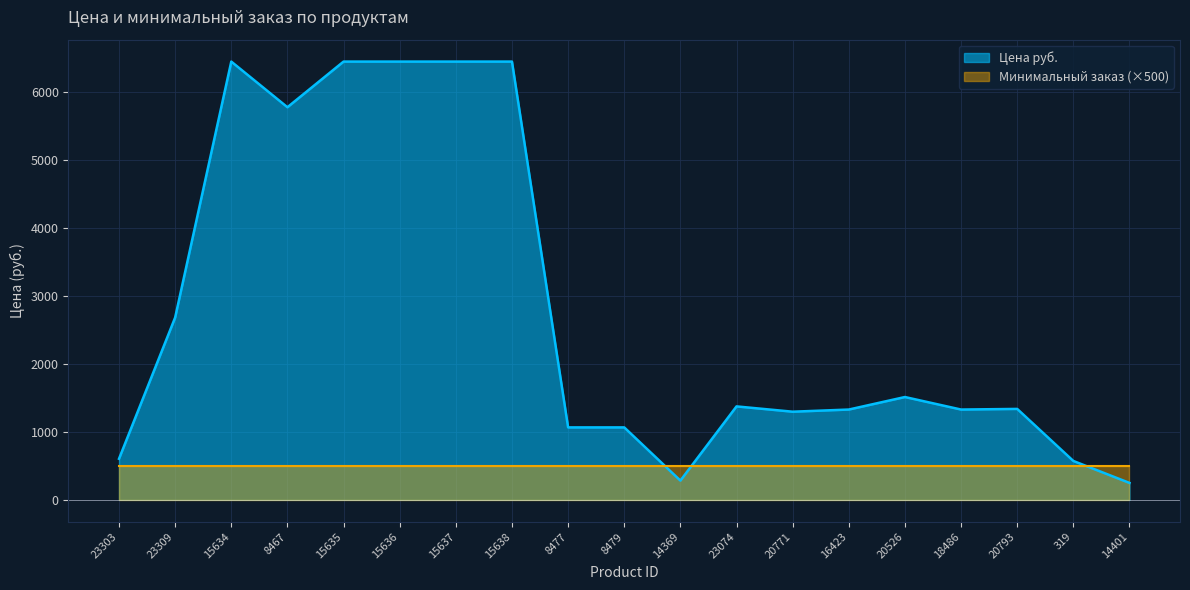

How many data points are above 1338?

9